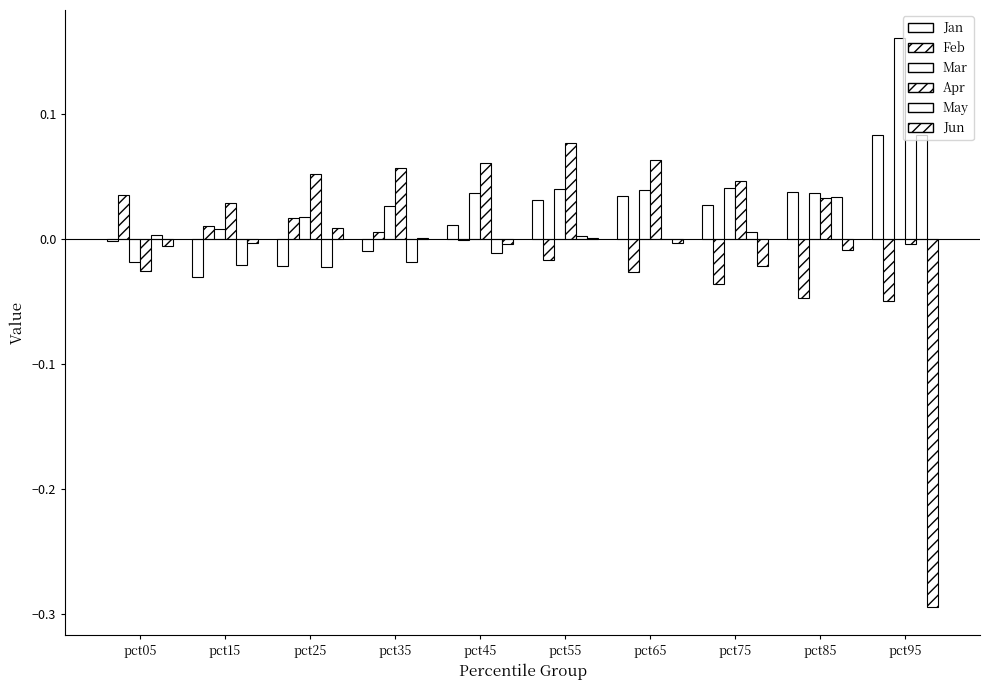

How many distinct data groups are displayed?

6